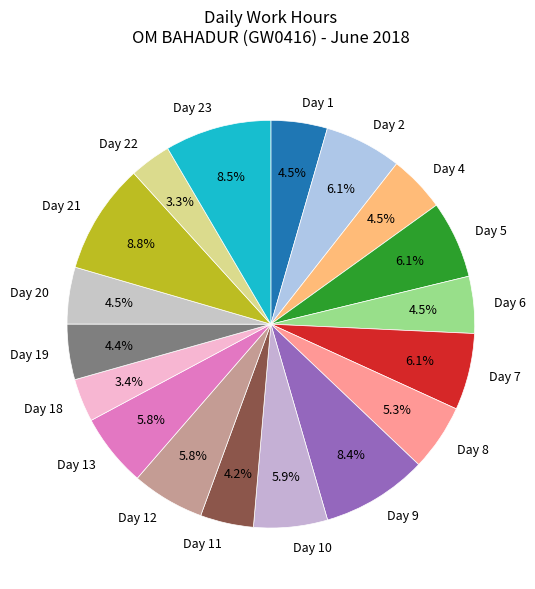

True or false: Day 18 accounts for 3% of the total.

True